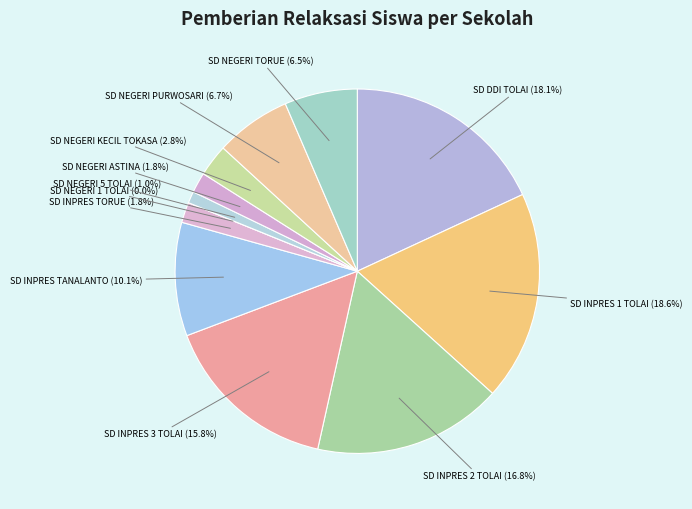

The SD INPRES TORUE slice represents 14% of the pie. True or false?

False